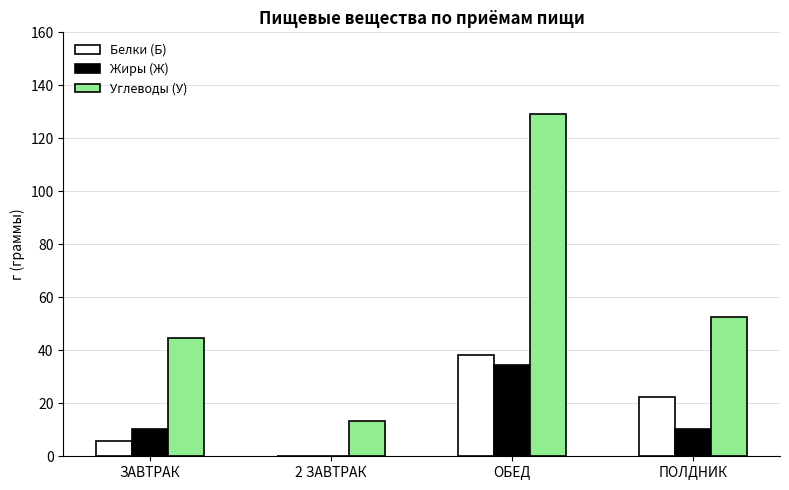

What is the sum of all Жиры (Ж) values?

55.4